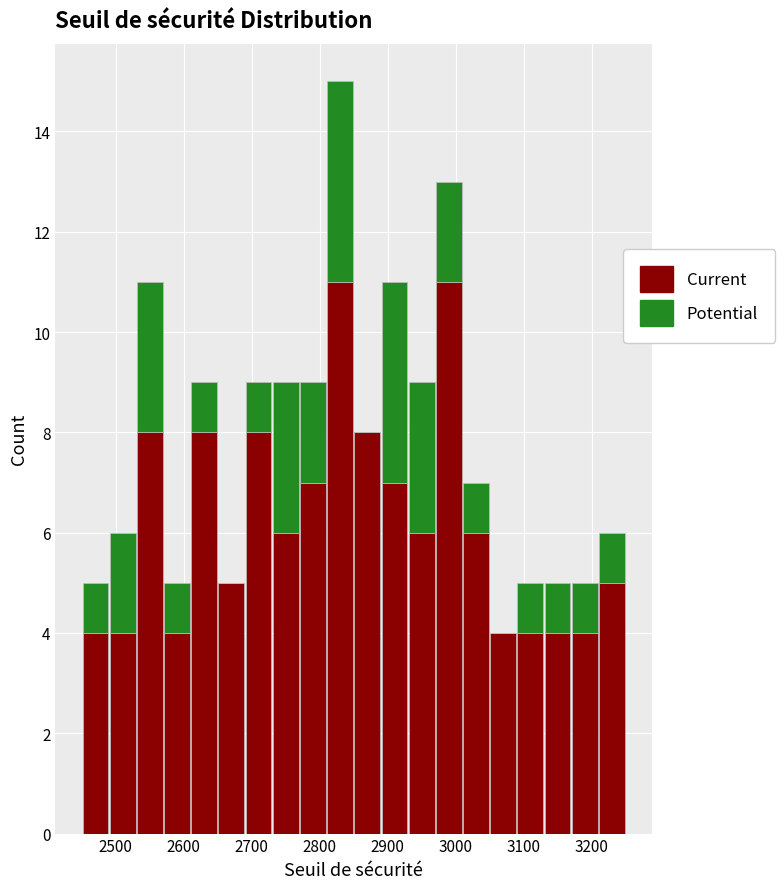

What is the total height of the stacked bar covering 2570 to 2610 on the x-axis? The values are not printed on the chart, so give them approximately, as read against the axis.

5